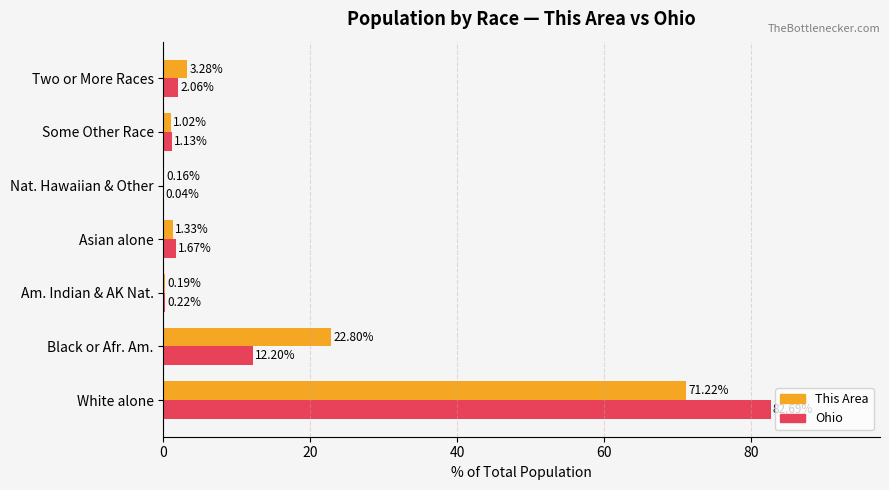

Which series changed the most between Some Other Race and Two or More Races?

This Area